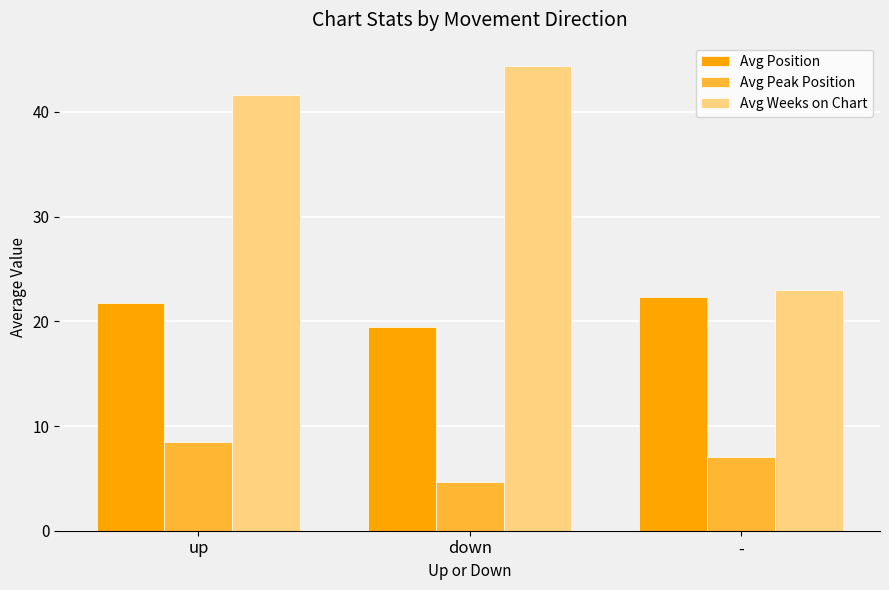

What is the value of the Avg Weeks on Chart bar at the 1st from the left?

41.6